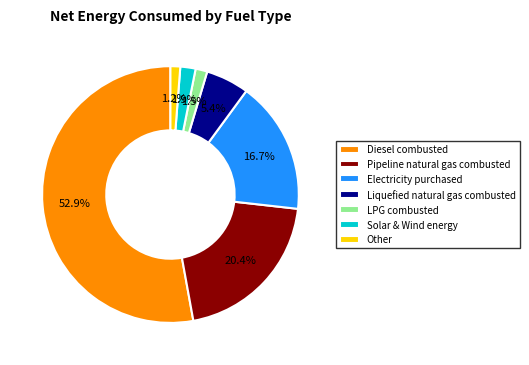

To the nearest percent, what percentage of the pie is Diesel combusted?

53%